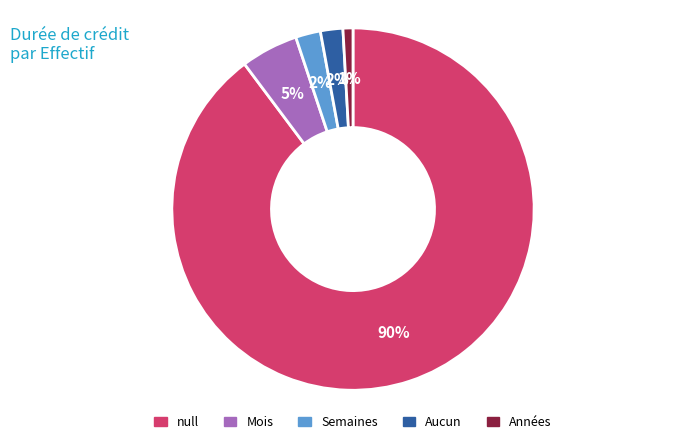

Is it true that Mois is 1% of the pie?

False